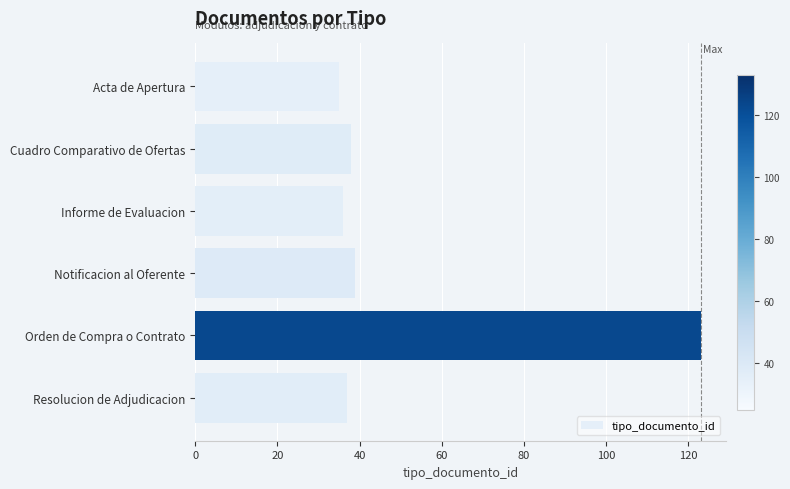

Between Orden de Compra o Contrato and Informe de Evaluacion, which is larger?

Orden de Compra o Contrato